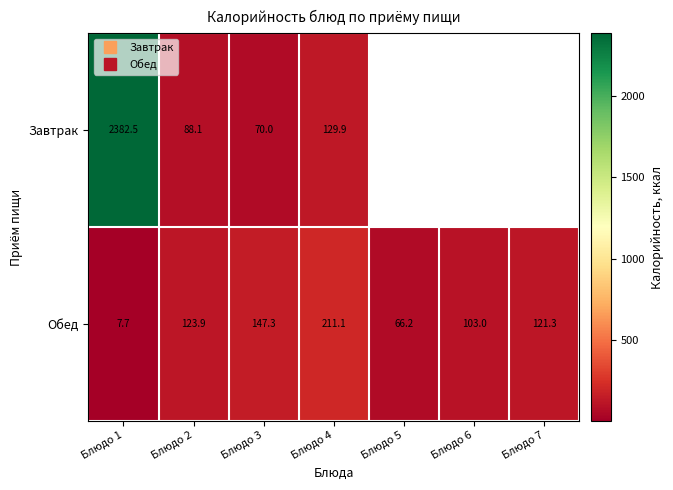

How many data points in Завтрак are above 2382?

1